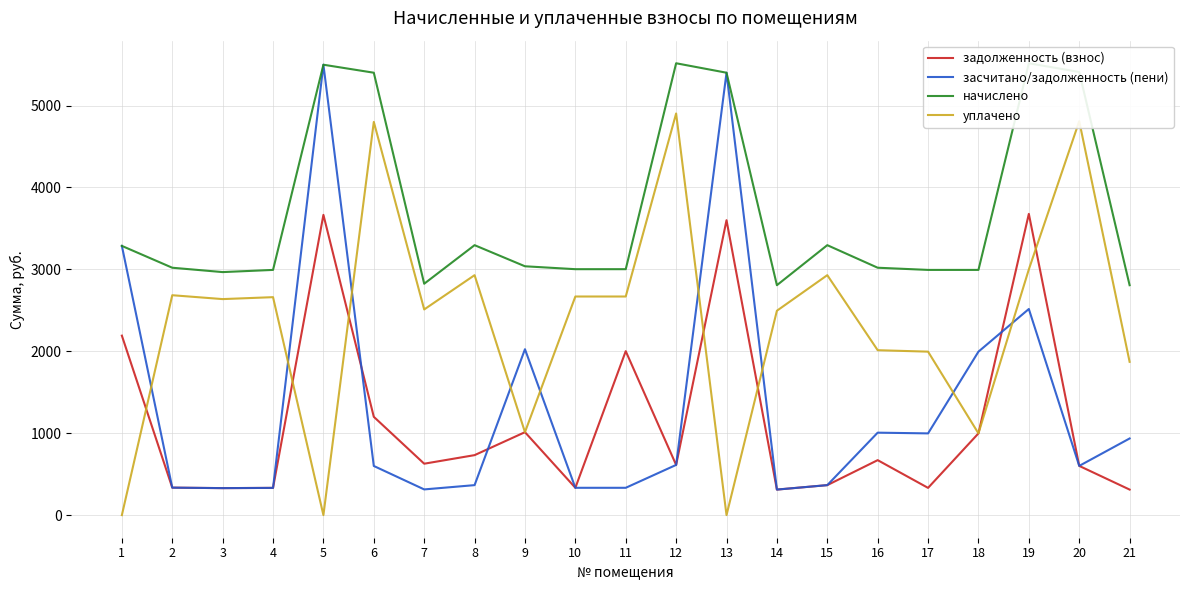

Reading right to left, transcribe all the data shown in this chart.

задолженность (взнос): 21=311.9	20=601.1	19=3677.6	18=997.9	17=332.6	16=671.2	15=366.2	14=311.9	13=3600.6	12=612.9	11=2001.7	10=333.6	9=1012.6	8=732.4	7=627.7	6=1200.2	5=3665.7	4=332.6	3=329.7	2=335.6	1=2191.1
засчитано/задолженность (пени): 21=935.7	20=601.1	19=2516.4	18=1995.7	17=997.9	16=1006.7	15=366.2	14=311.9	13=5400.9	12=612.9	11=333.6	10=333.6	9=2025.3	8=366.2	7=313.9	6=600.1	5=5498.6	4=332.6	3=329.7	2=335.6	1=3286.7
начислено: 21=2807.0	20=5409.7	19=5516.4	18=2993.6	17=2993.6	16=3020.2	15=3295.6	14=2807.0	13=5400.9	12=5516.4	11=3002.5	10=3002.5	9=3037.9	8=3295.6	7=2824.8	6=5400.9	5=5498.6	4=2993.6	3=2966.9	2=3020.2	1=3286.7
уплачено: 21=1871.3	20=4808.6	19=3000.0	18=997.9	17=1995.7	16=2013.5	15=2929.4	14=2495.1	13=0.0	12=4903.4	11=2668.9	10=2668.9	9=1012.6	8=2929.4	7=2511.0	6=4800.8	5=0.0	4=2661.0	3=2637.3	2=2684.6	1=0.0